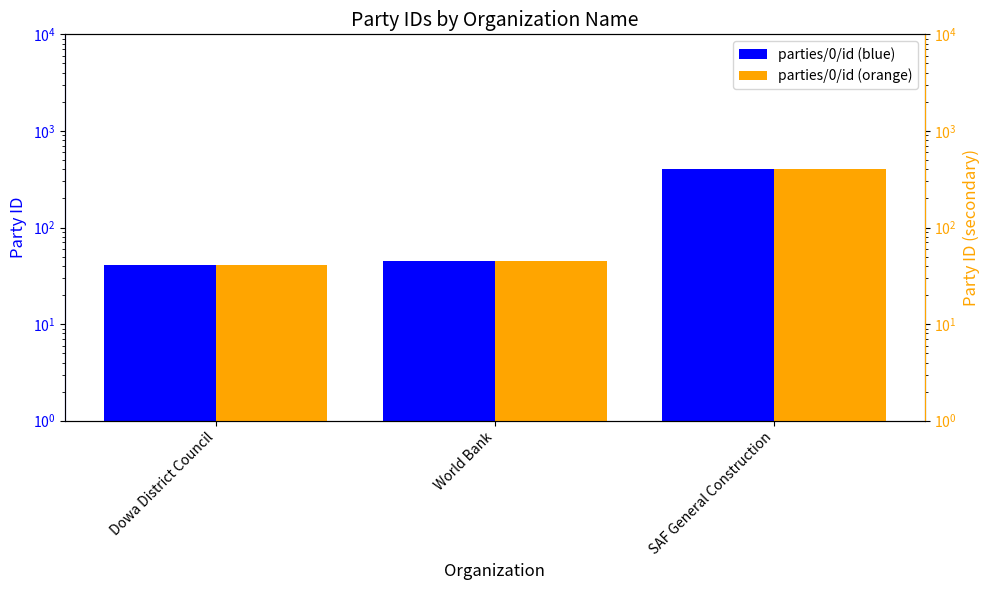

What is the average value of the parties/0/id series?

163